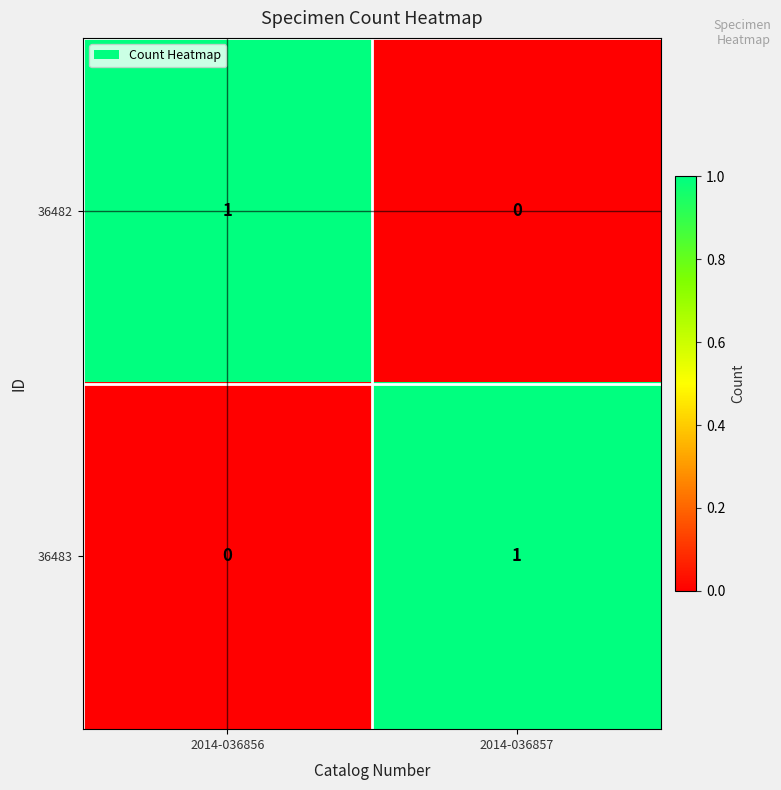

Is it true that 36482 equals 1 at 2014-036857?

False